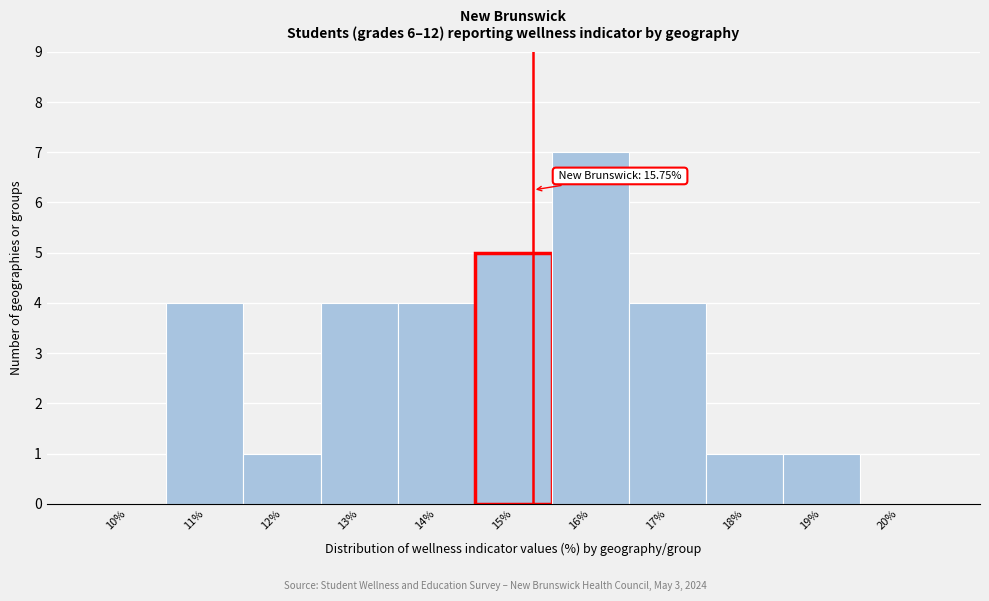

Reading left to right, transcribe all the data shown in this chart.

10%=0	11%=4	12%=1	13%=4	14%=4	15%=5	16%=7	17%=4	18%=1	19%=1	20%=0